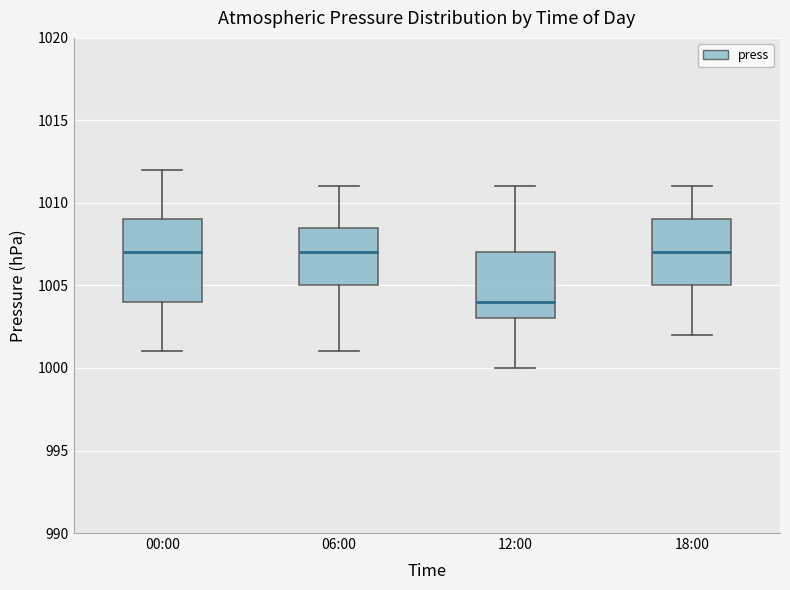

Reading left to right, read every box against the y-axis: the position of its median line, the range the box covers, and the ends of its whiskers. The values are not printed on the chart, so give them approximately, as read against the axis.

00:00: median 1007.0, box 1004.0 to 1009.0, whiskers 1001.0 to 1012.0
06:00: median 1007.0, box 1005.0 to 1008.5, whiskers 1001.0 to 1011.0
12:00: median 1004.0, box 1003.0 to 1007.0, whiskers 1000.0 to 1011.0
18:00: median 1007.0, box 1005.0 to 1009.0, whiskers 1002.0 to 1011.0